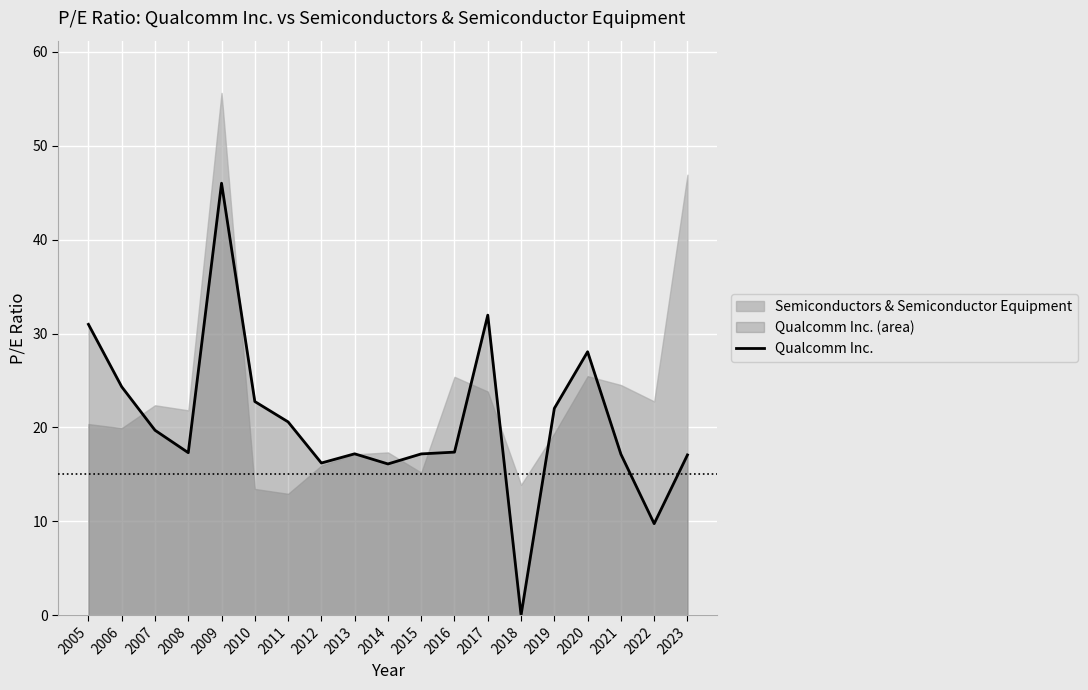

What is the ratio of the value at 2008 to the value at 2015?

1.0